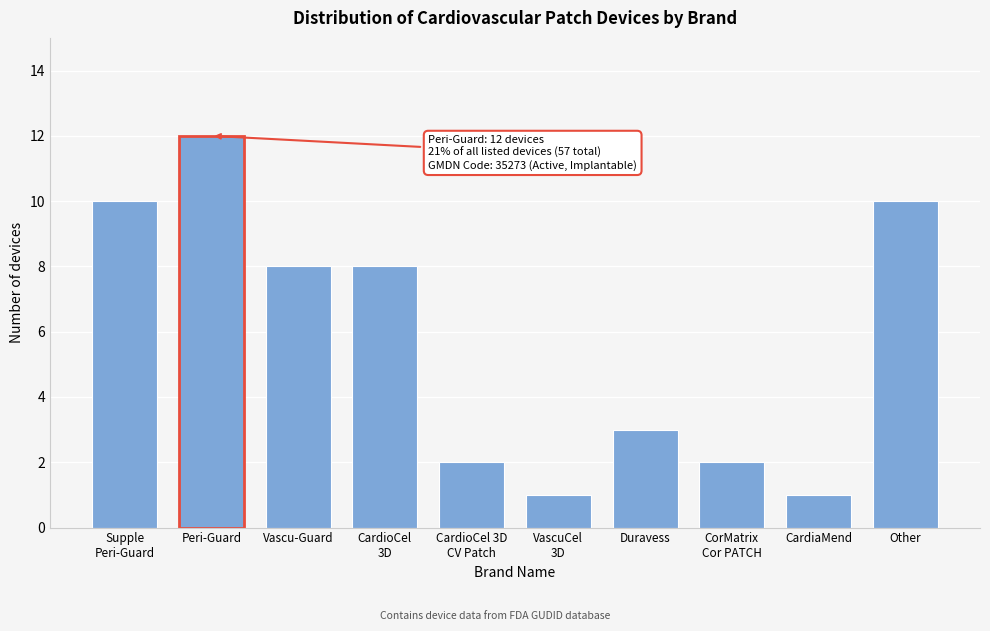

Reading right to left, what are all the values shown in this chart?

10	1	2	3	1	2	8	8	12	10